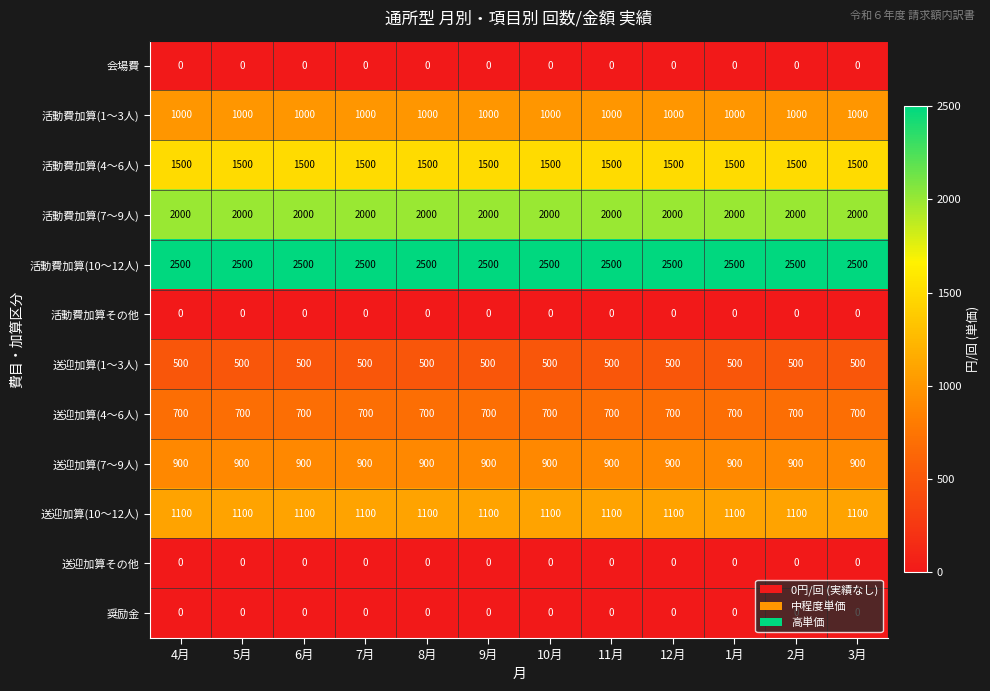

What is the greatest value displayed?

2500